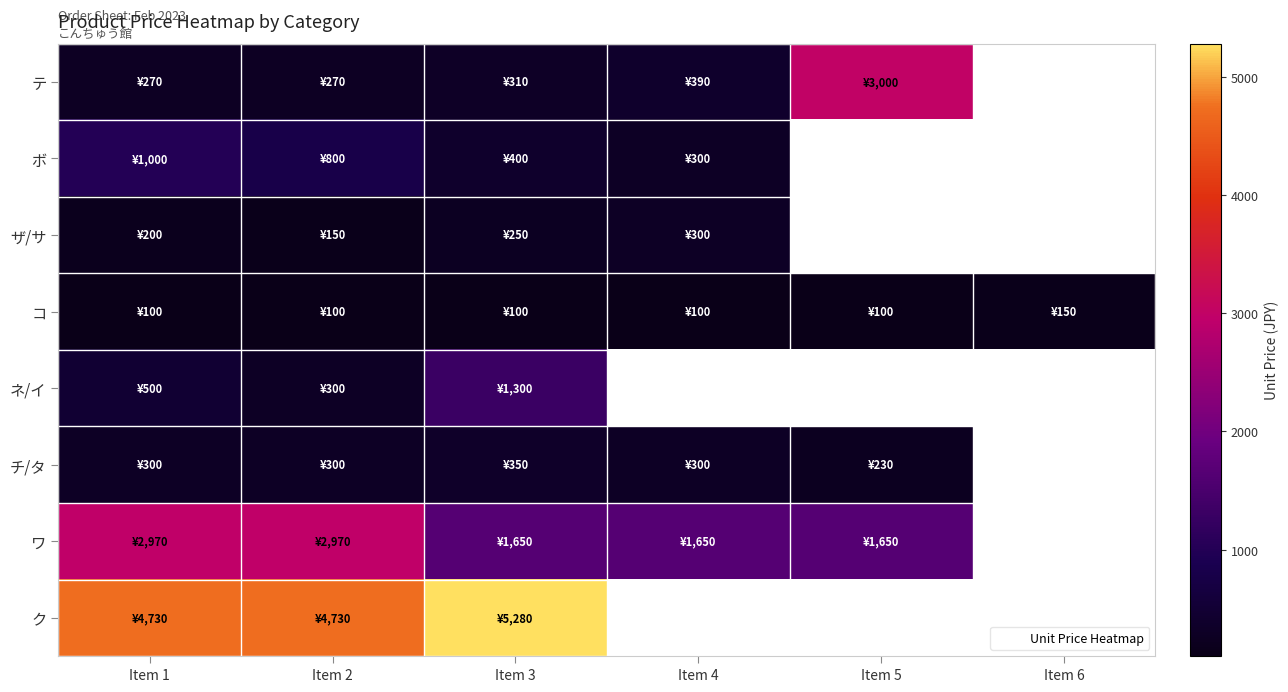

Which has a higher value, Item 5 or Item 6?

Item 6